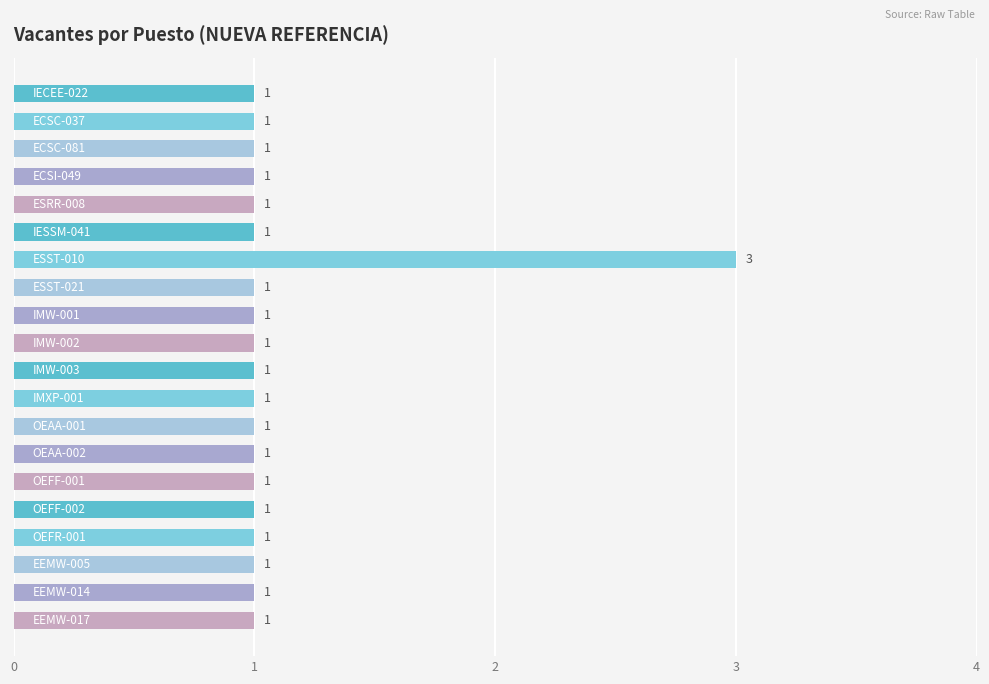

How many values are between 1 and 2?

19